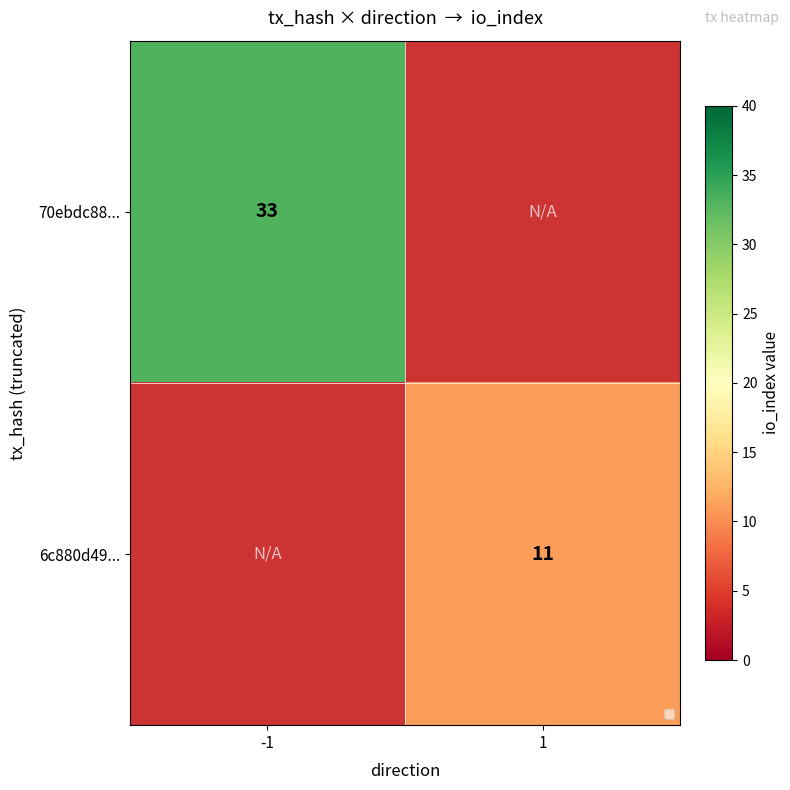

Count the number of categories in the chart.

2